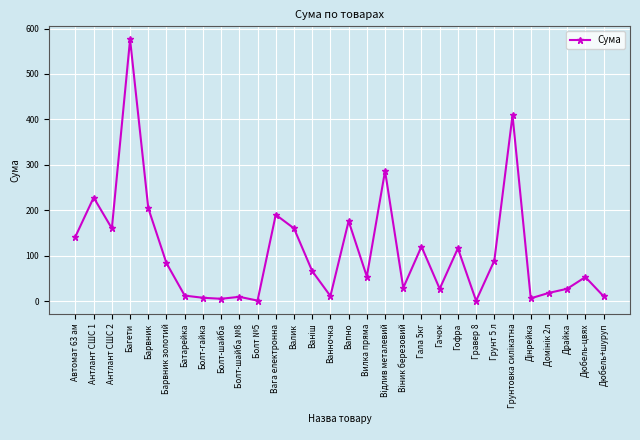

What is the difference between the values at Гофра and Болт-гайка?

108.8